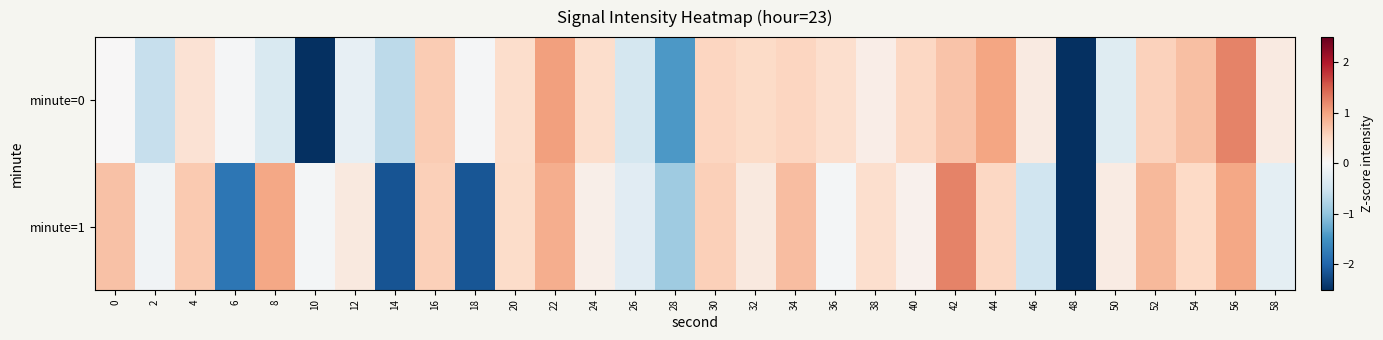

At which category does the chart reach its peak across all series?

56